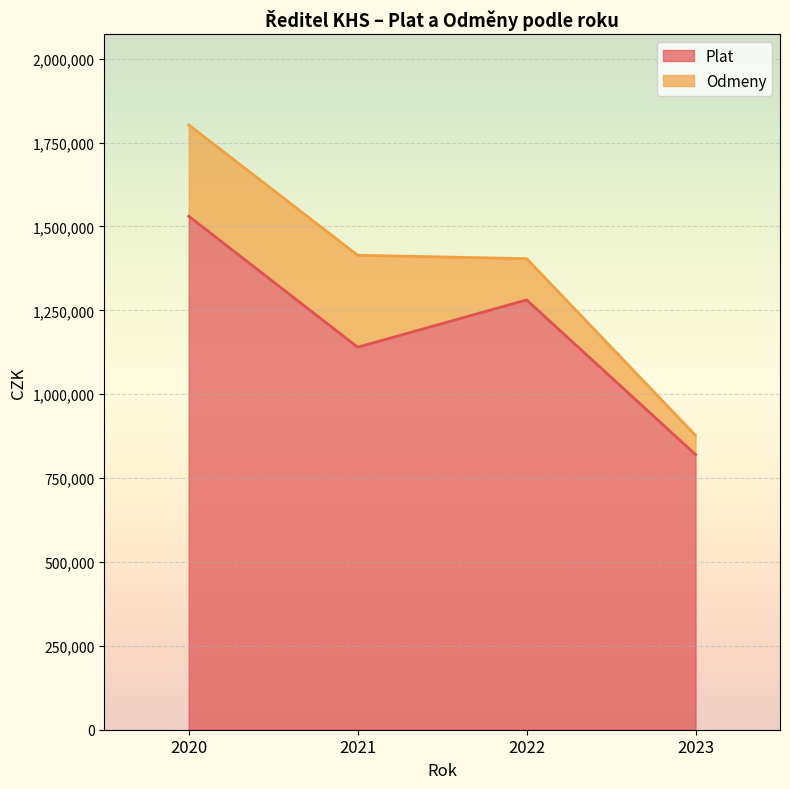

What is the average value?

1192854